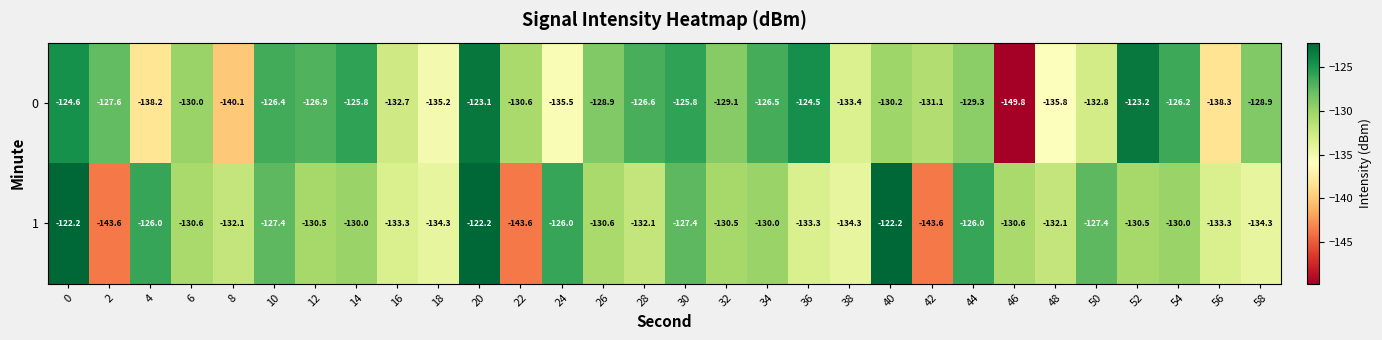

Between 22 and 54, which series saw the biggest shift?

1